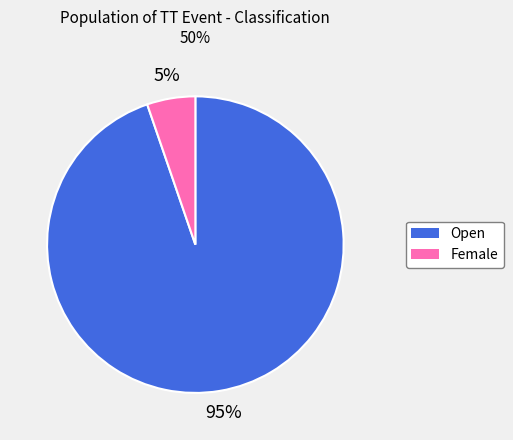

Which has a higher value, Female or Open?

Open